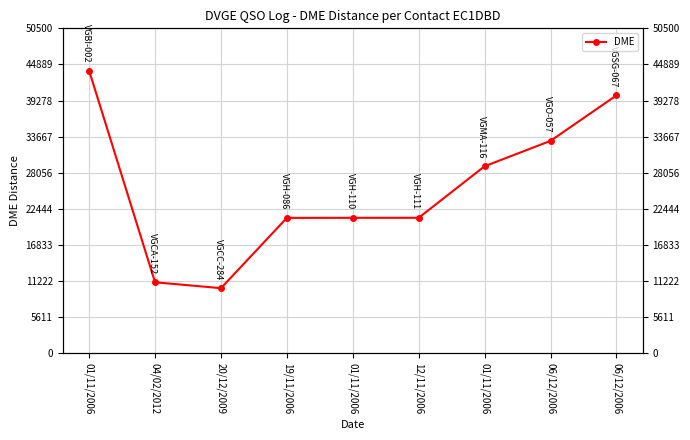

What is the label of the 4th point from the left?

19/11/2006